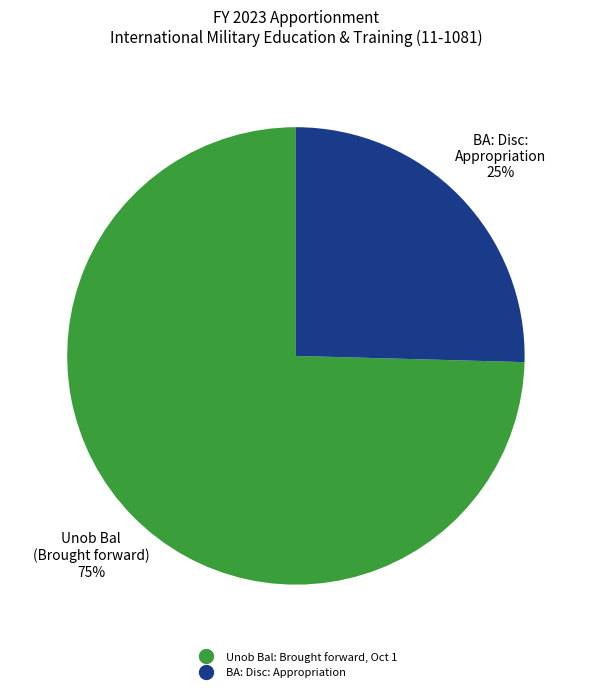

Count the number of slices in the pie.

2